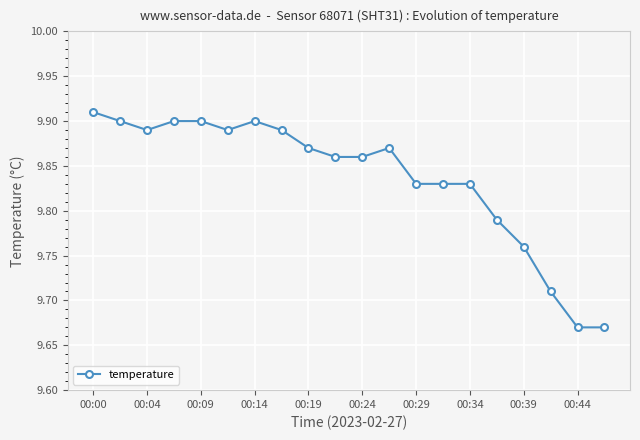

Count the values in the range 9 to 10.

20